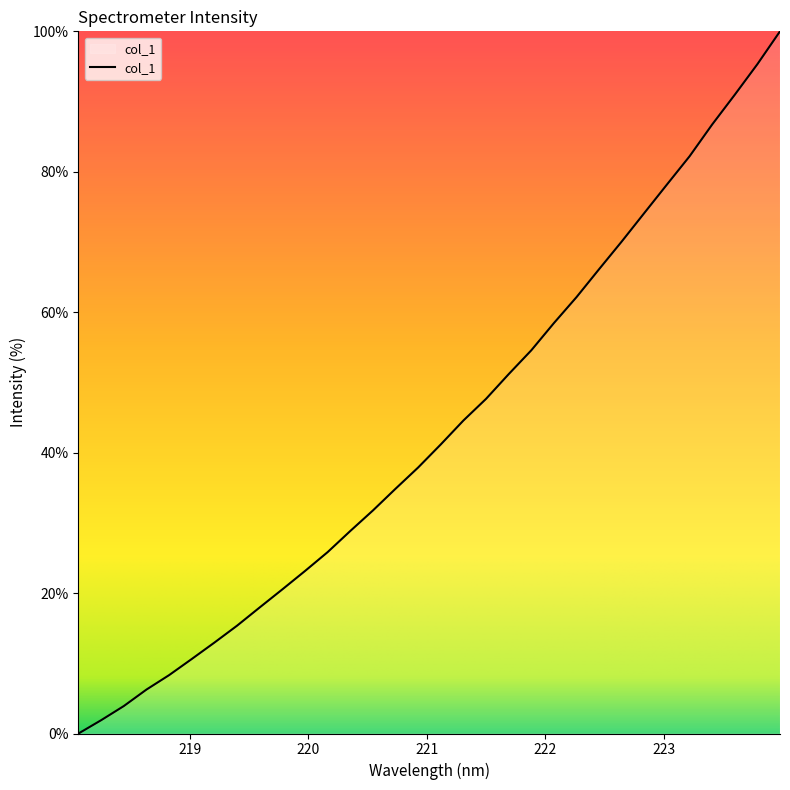

What is the greatest value displayed?

100.0